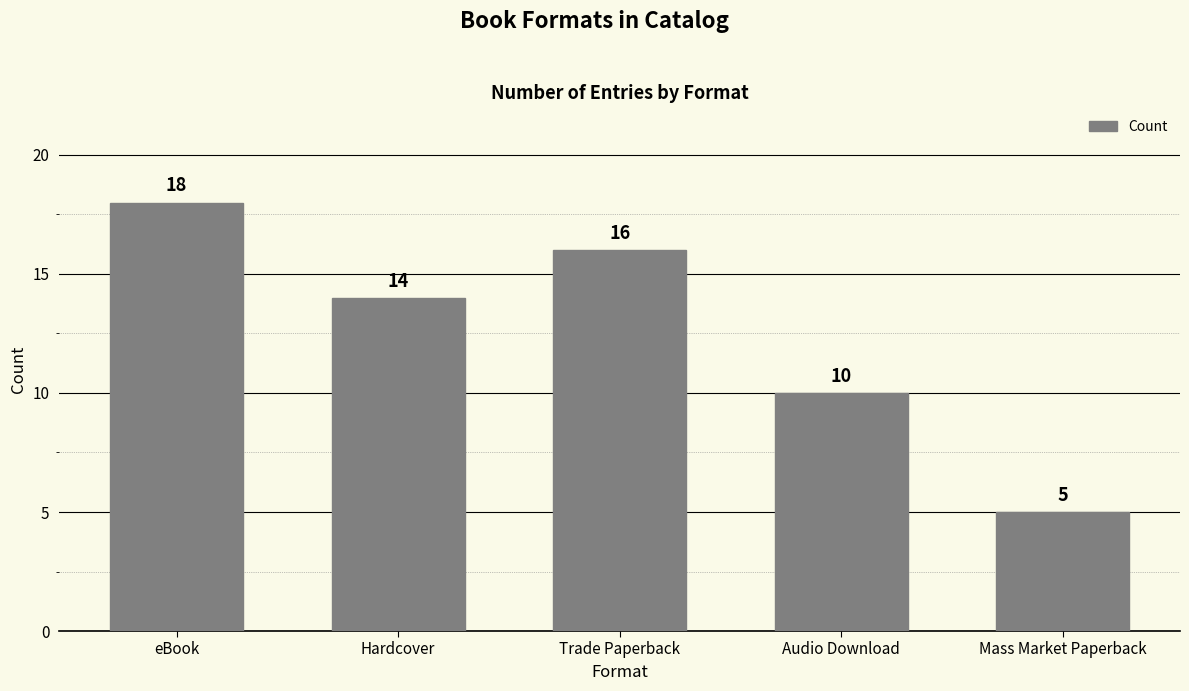

The value at Audio Download is 10. True or false?

True